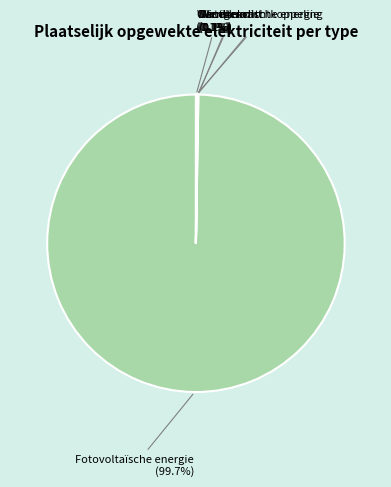

Is there a majority slice in this chart?

Yes